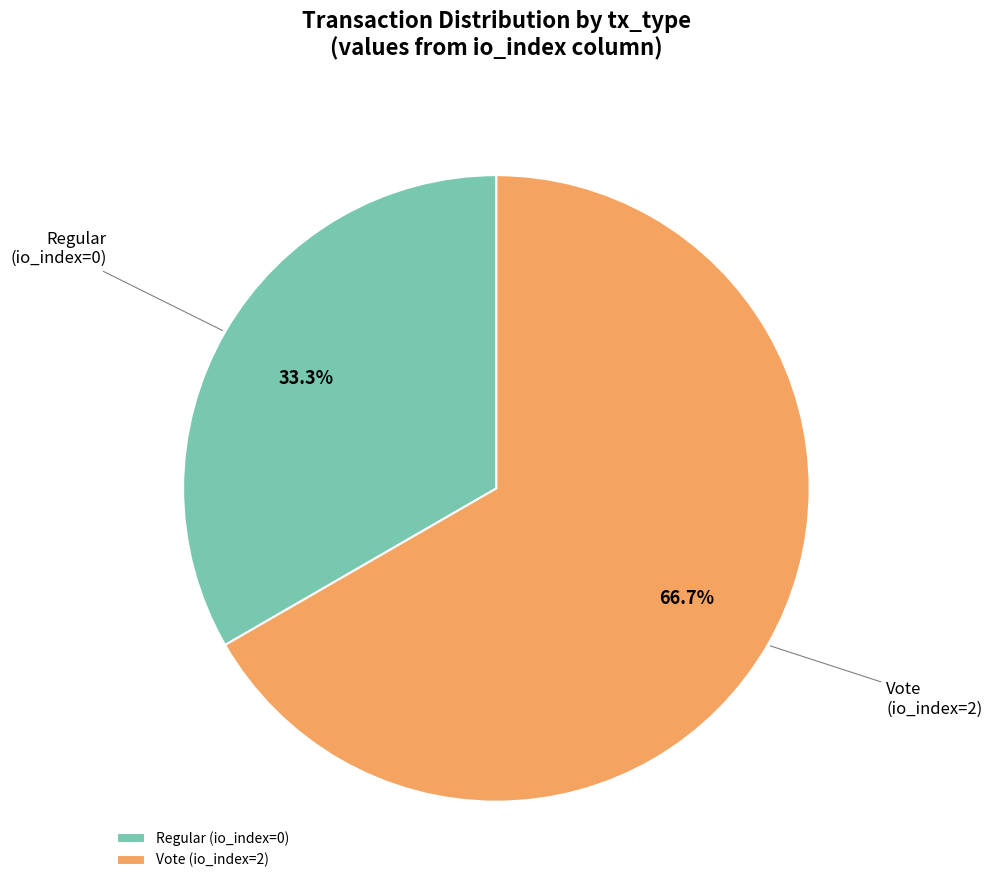

Do Vote (io_index=2) and Regular (io_index=0) together represent more than half of the pie?

Yes